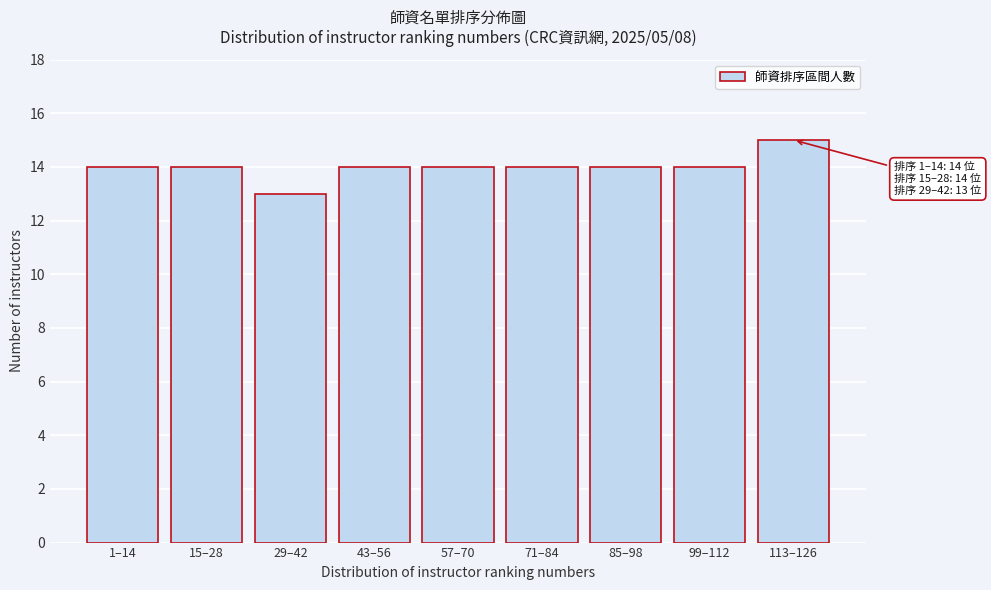

Reading right to left, transcribe all the data shown in this chart.

15	14	14	14	14	14	13	14	14